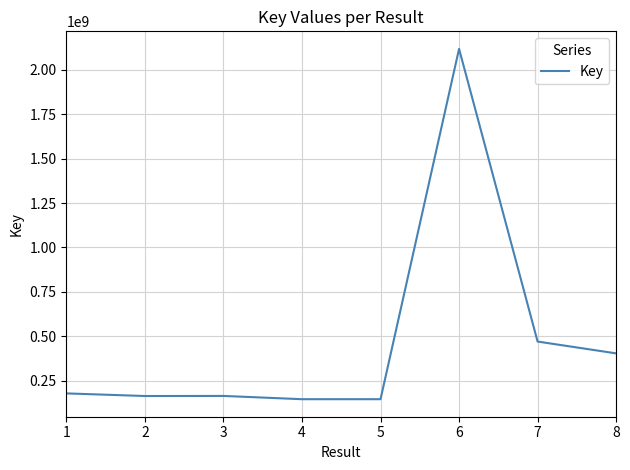

The value at 1 is 178630601. True or false?

True